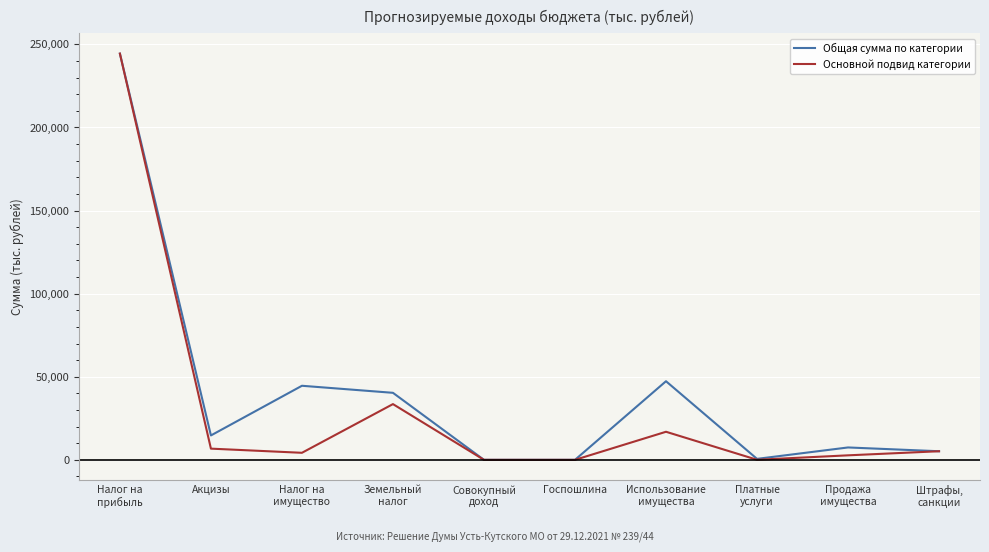

At which category does Общая сумма по категории reach its first local valley?

Акцизы